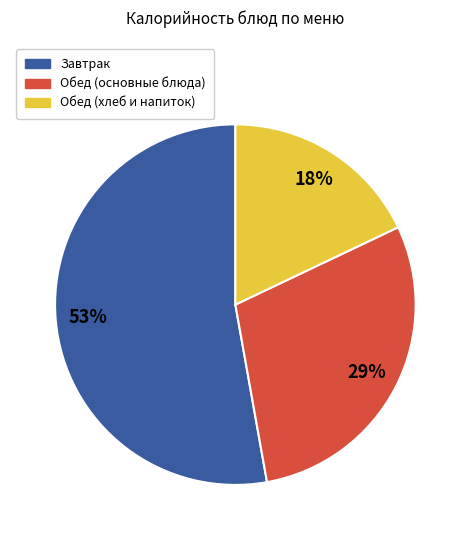

True or false: Обед (основные блюда) accounts for 29% of the total.

True